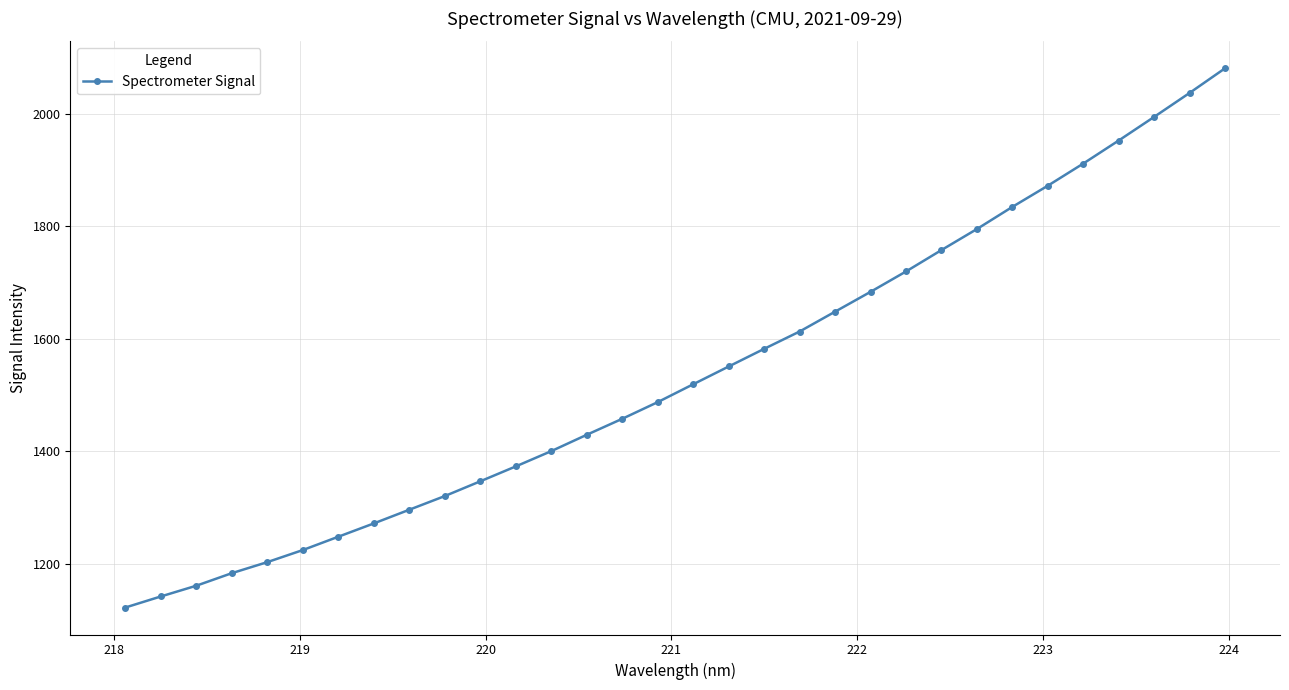

What is the average value?

1538.4